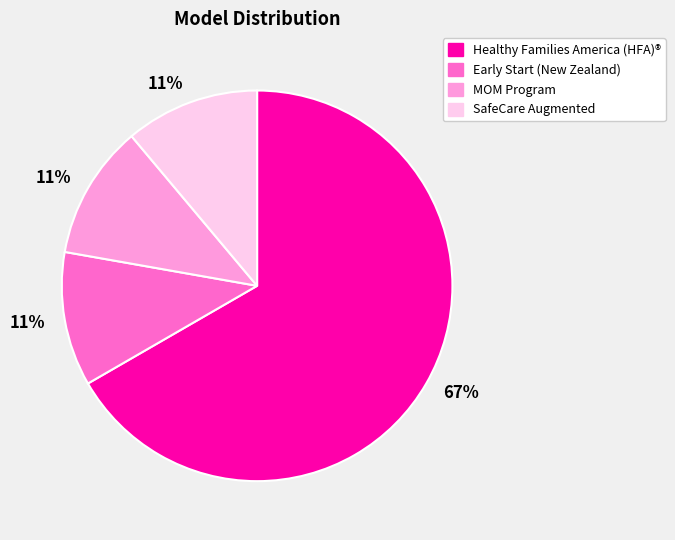

Does any single category account for the majority?

Yes